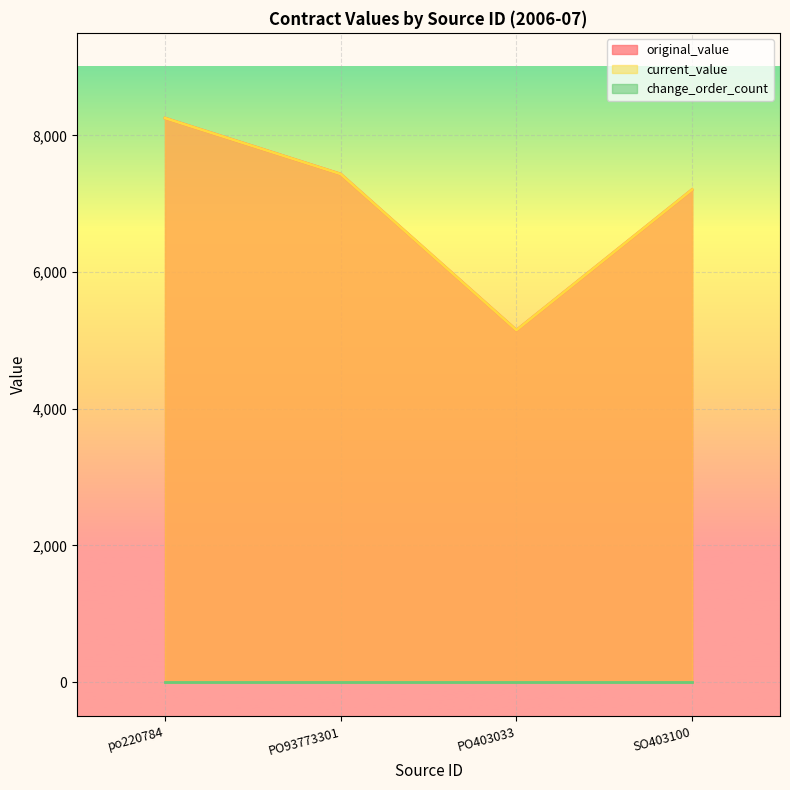

Which category has the lowest value in the original_value series?

PO403033